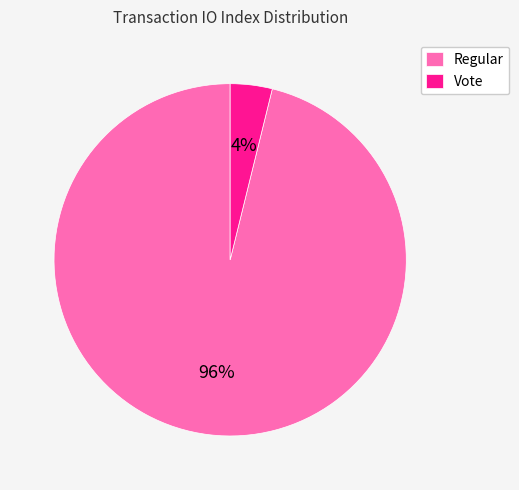

What is the majority slice?

Regular